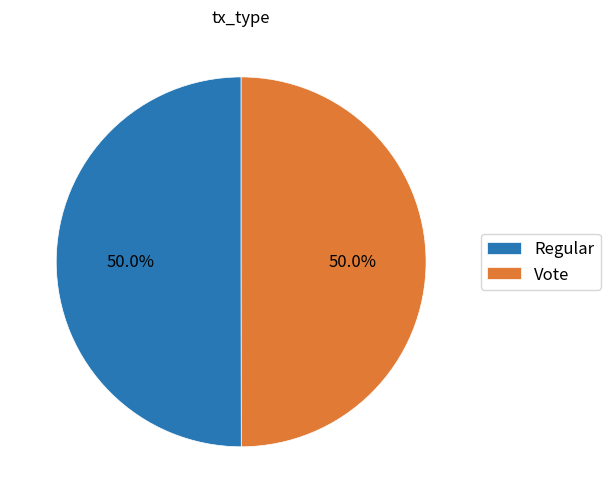

To the nearest percent, what is the combined percentage of Regular and Vote?

100%